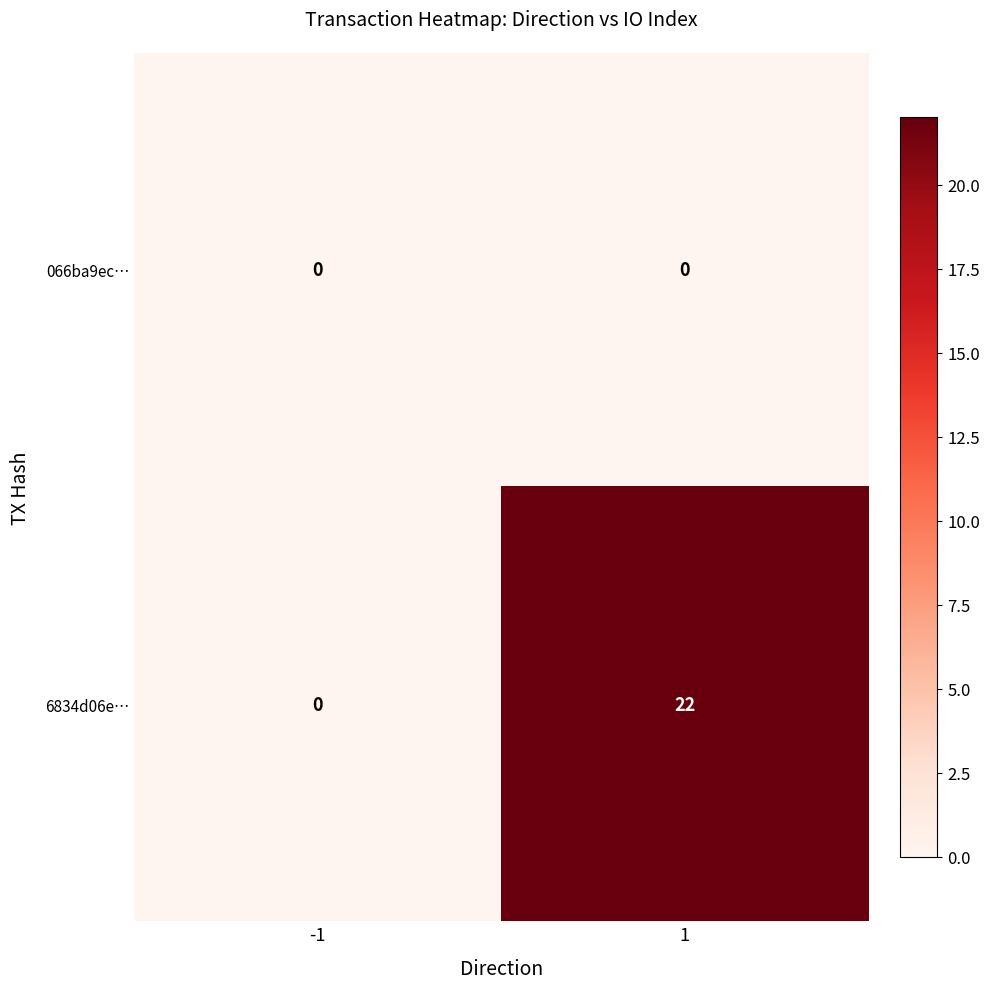

Which series has the largest total across all categories?

6834d06e…